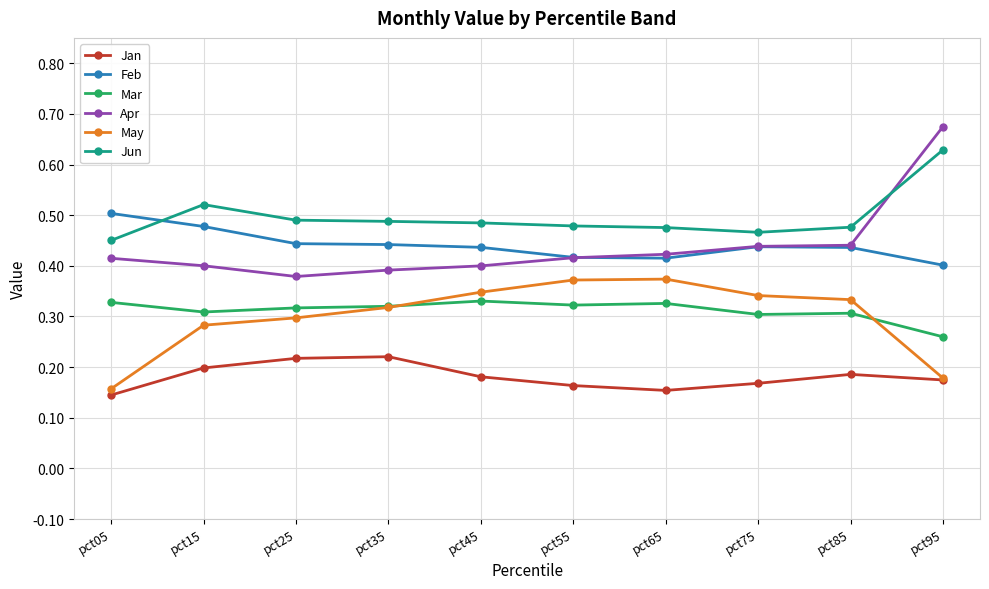

Which series has the widest spread of values?

Apr